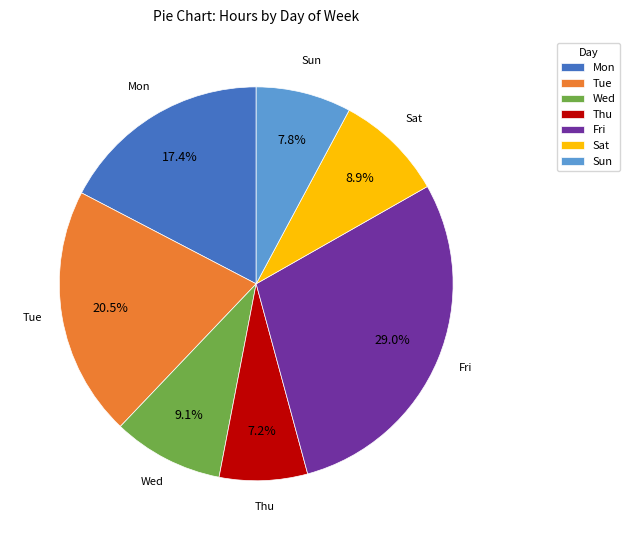

Is the sum of Thu and Sat greater than half?

No